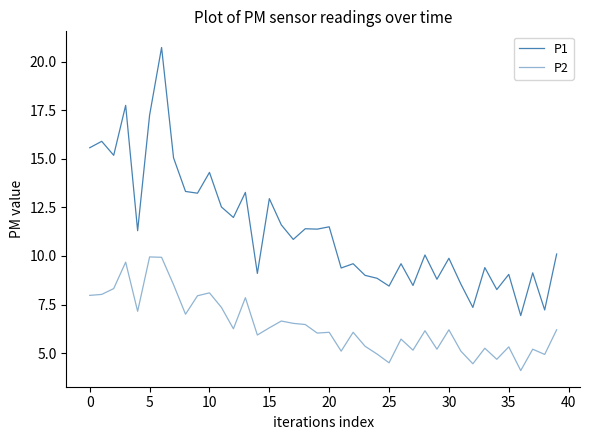

Reading left to right, extract all data points from this chart.

P1: 15.6	15.9	15.2	17.8	11.3	17.2	20.7	15.1	13.3	13.2	14.3	12.5	12.0	13.3	9.1	12.9	11.6	10.8	11.4	11.4	11.5	9.4	9.6	9.0	8.8	8.4	9.6	8.5	10.1	8.8	9.9	8.6	7.3	9.4	8.3	9.1	6.9	9.1	7.2	10.1
P2: 8.0	8.0	8.3	9.7	7.2	9.9	9.9	8.5	7.0	8.0	8.1	7.3	6.2	7.8	5.9	6.3	6.7	6.5	6.5	6.0	6.1	5.1	6.1	5.3	5.0	4.5	5.7	5.2	6.2	5.2	6.2	5.1	4.5	5.2	4.7	5.3	4.1	5.2	4.9	6.2